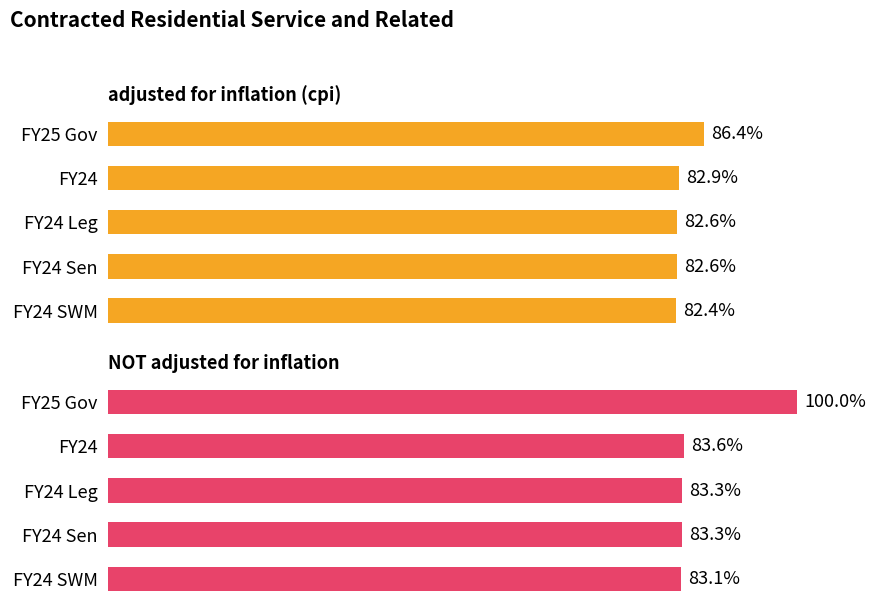

Is the value of NOT adjusted for inflation at 0 greater than the value of adjusted for inflation (cpi) at 4?

Yes